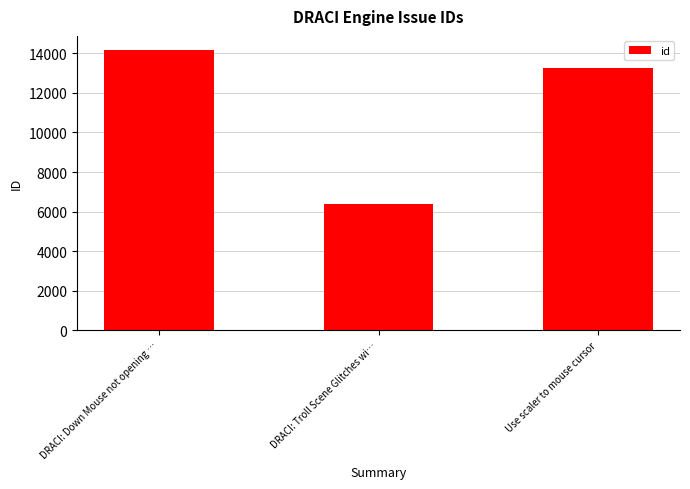

List the labels in order of value, smallest first.

DRACI: Troll Scene Glitches wi…, Use scaler to mouse cursor, DRACI: Down Mouse not opening …